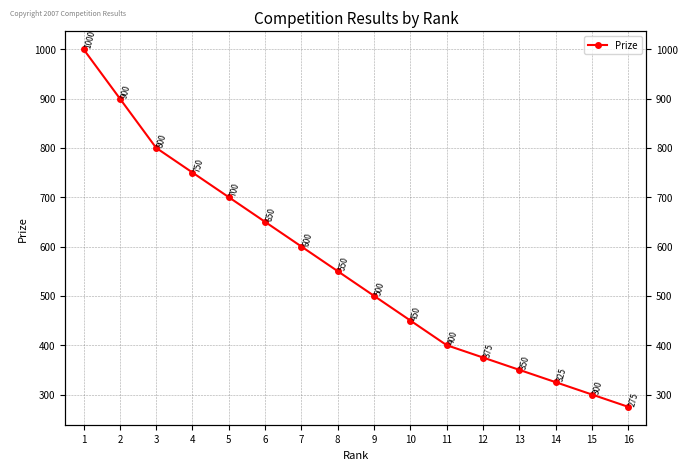

At which label is the value closest to 637?

6